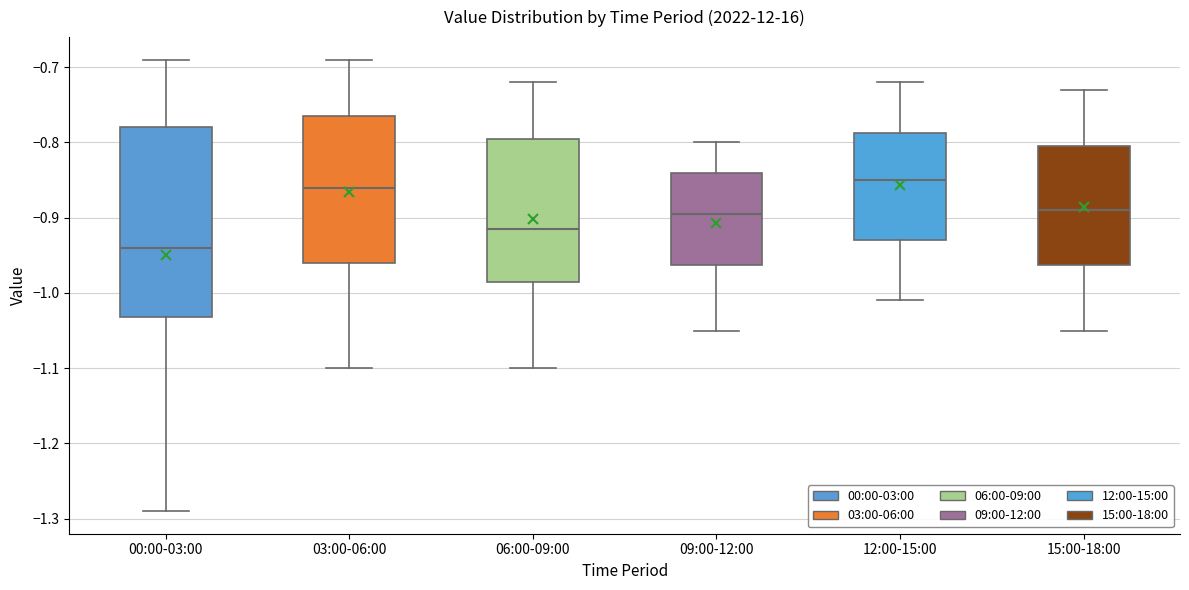

Reading left to right, transcribe this box plot: for each box, give where its median line is, the range the box spans, and where its two whiskers end, as read against the y-axis. The values are not printed on the chart, so give them approximately, as read against the axis.

00:00-03:00: median -0.94, box -1.03 to -0.78, whiskers -1.29 to -0.69
03:00-06:00: median -0.86, box -0.96 to -0.76, whiskers -1.10 to -0.69
06:00-09:00: median -0.91, box -0.98 to -0.79, whiskers -1.10 to -0.72
09:00-12:00: median -0.89, box -0.96 to -0.84, whiskers -1.05 to -0.80
12:00-15:00: median -0.85, box -0.93 to -0.79, whiskers -1.01 to -0.72
15:00-18:00: median -0.89, box -0.96 to -0.80, whiskers -1.05 to -0.73